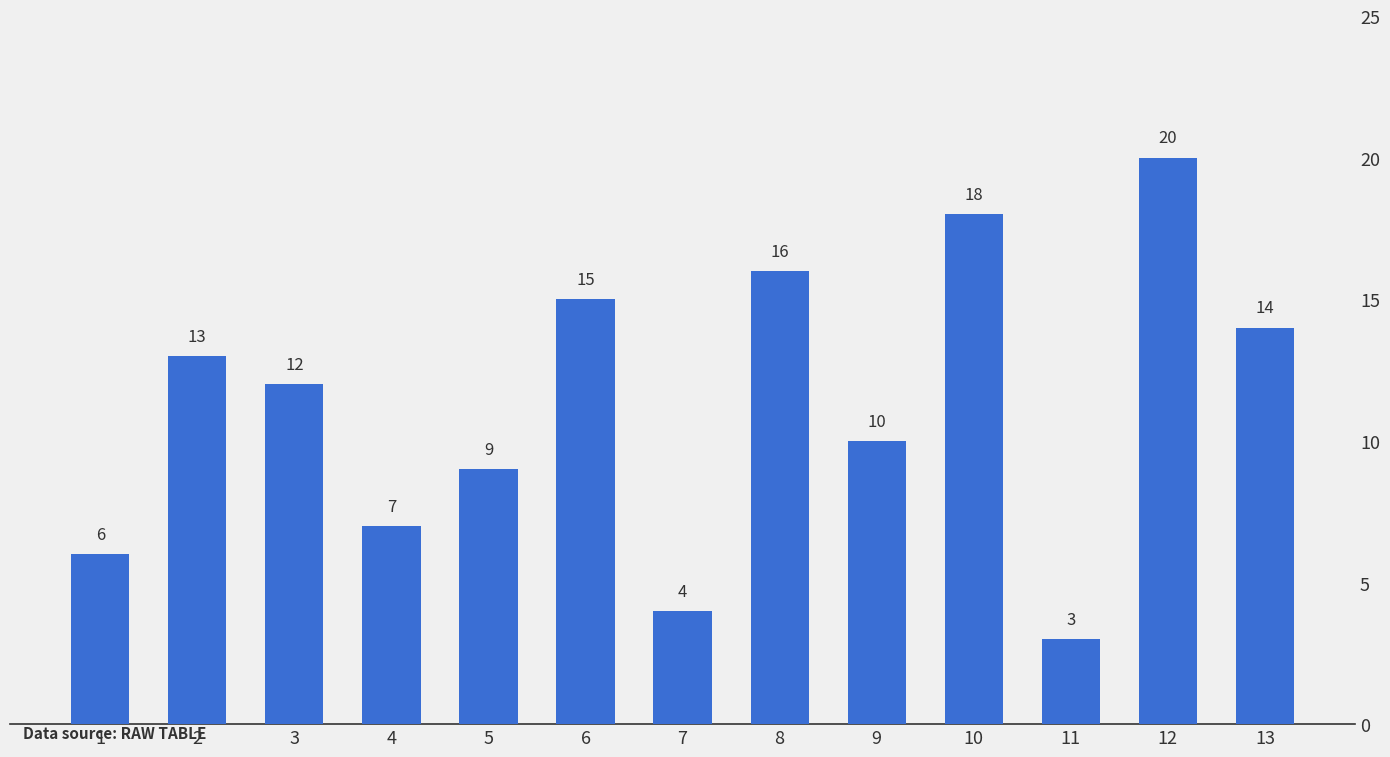

What is the sum of all values?

147